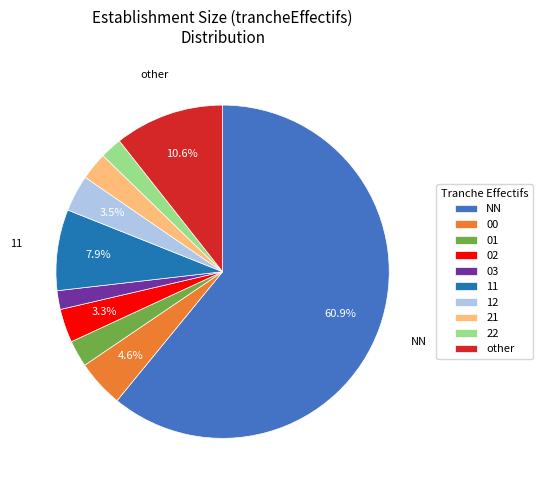

What is the largest slice in the pie chart?

NN